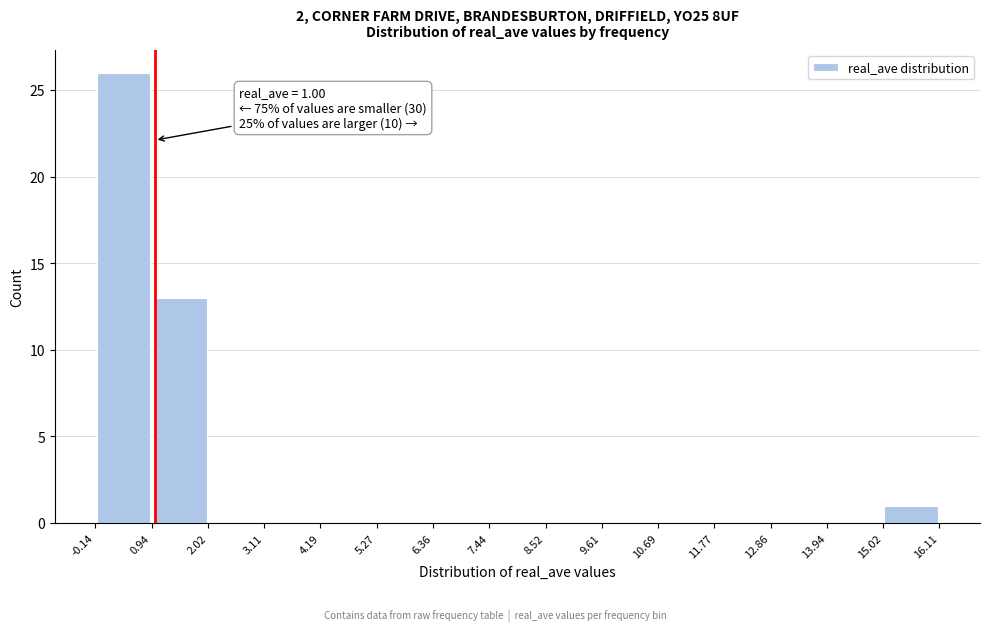

Over which range of the x-axis is the bar tallest?

-0.14 to 0.94